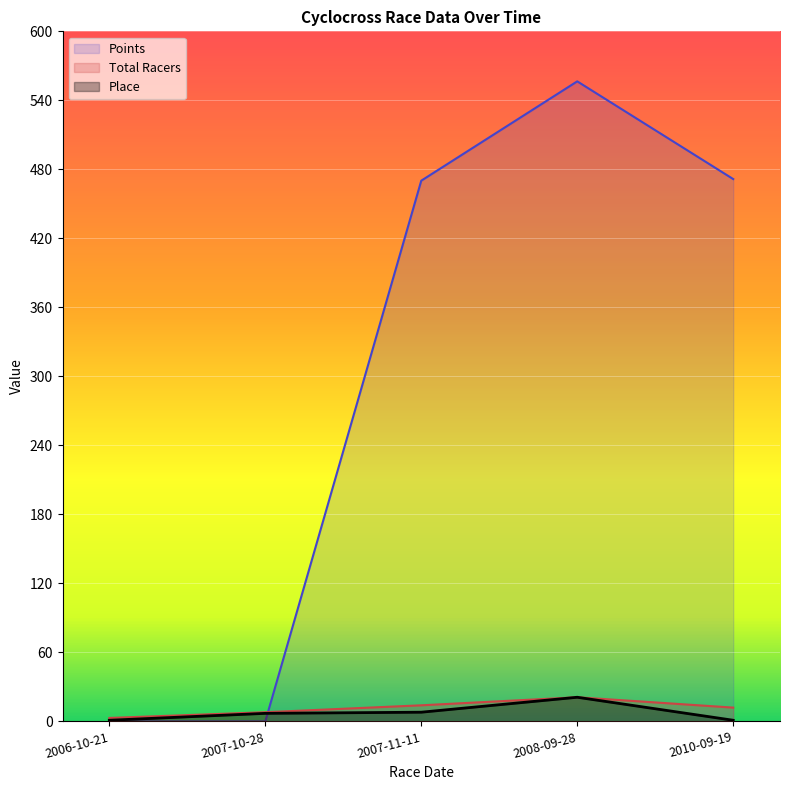

At which label is Place closest to 11?

2007-11-11